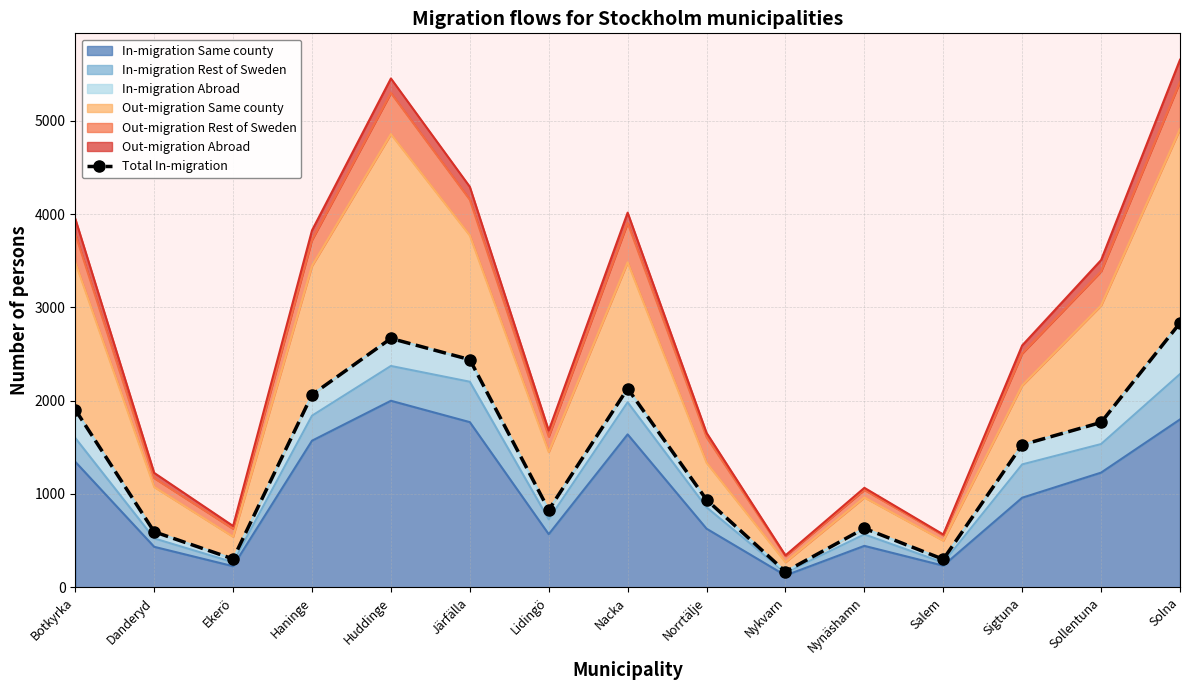

What is the greatest value displayed?

2833